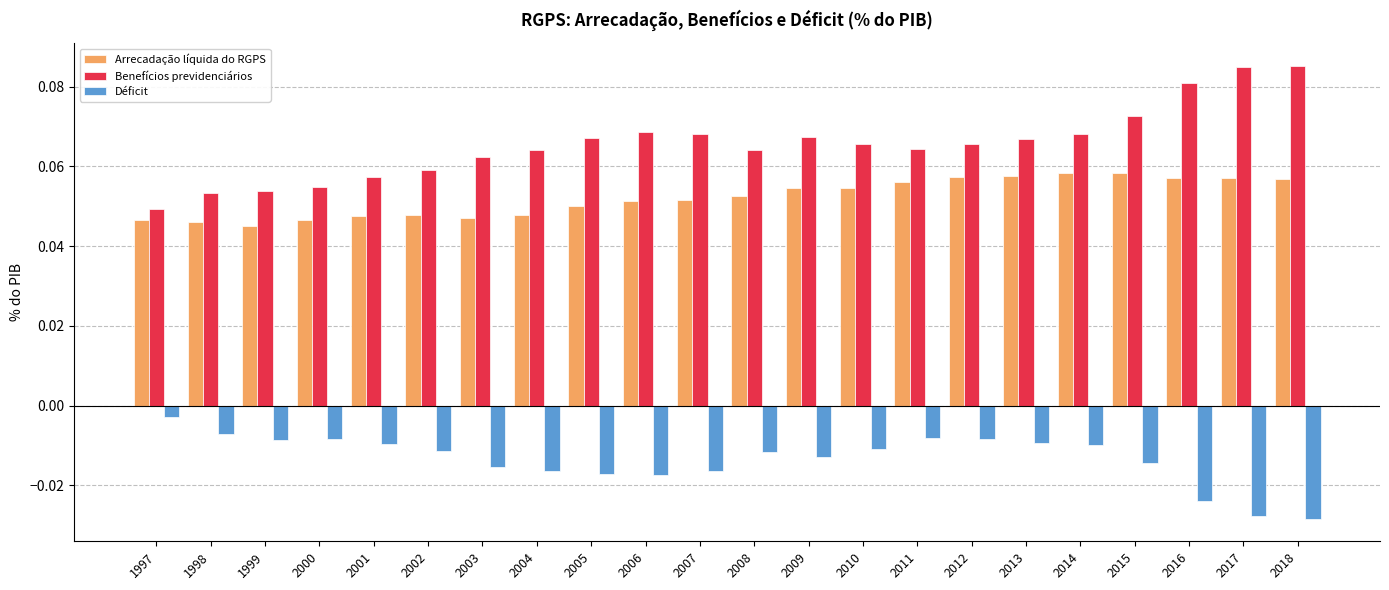

List the series in order of their peak value, lowest first.

Déficit, Arrecadação líquida do RGPS, Benefícios previdenciários